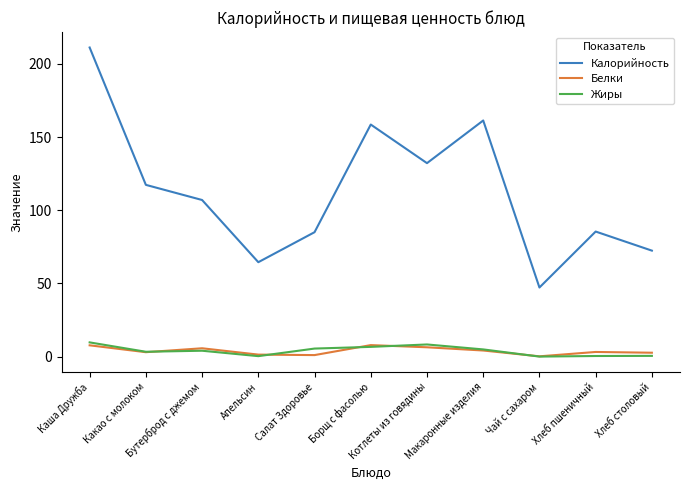

What is the difference between the highest and lowest values at Апельсин?

64.2